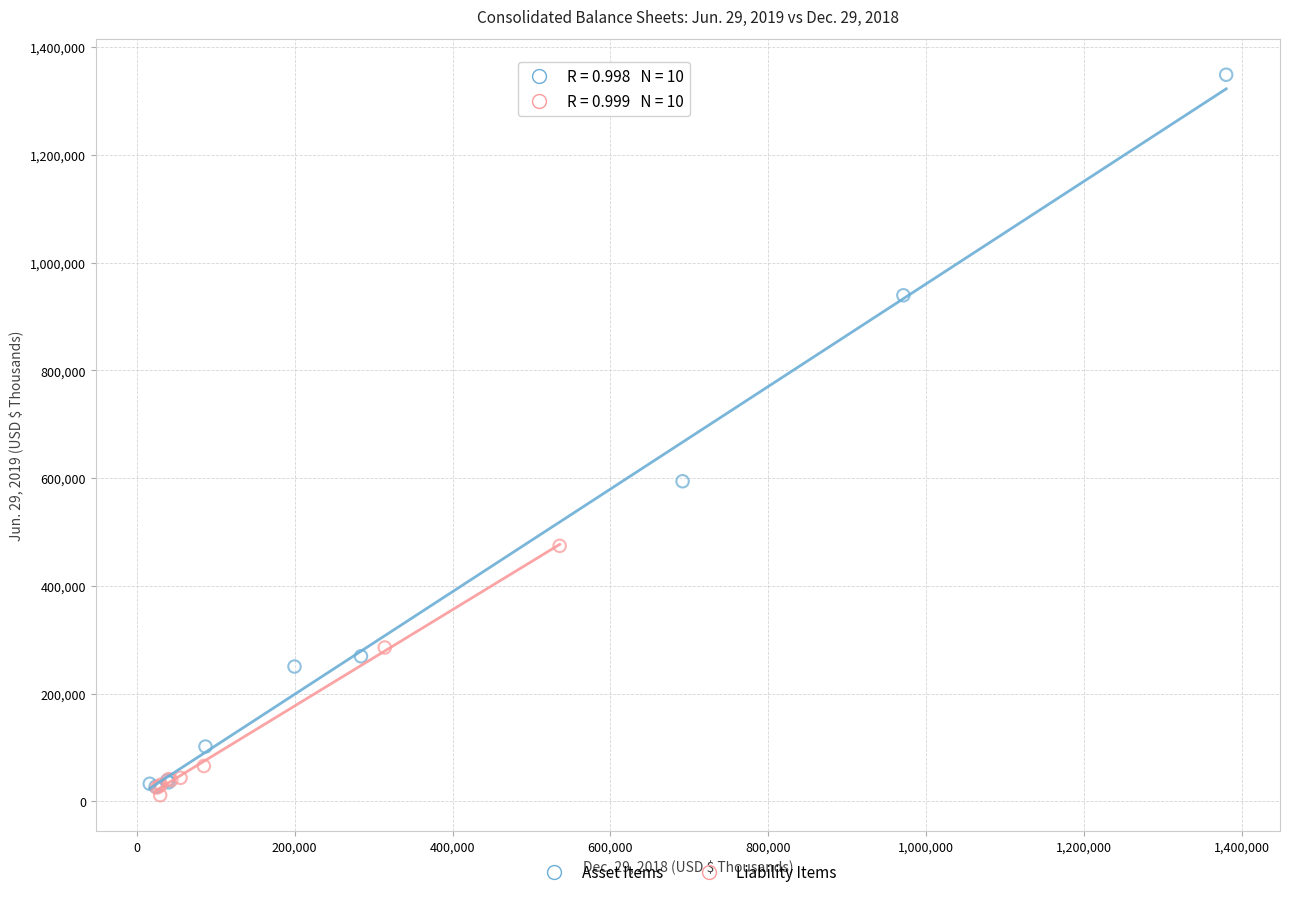

Which series reaches the maximum Y coordinate?

Asset Items